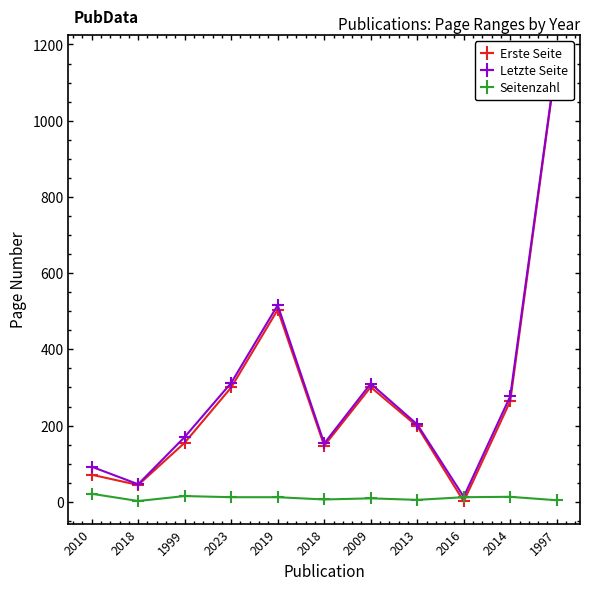

At how many categories does at least one series exceed 594?

1